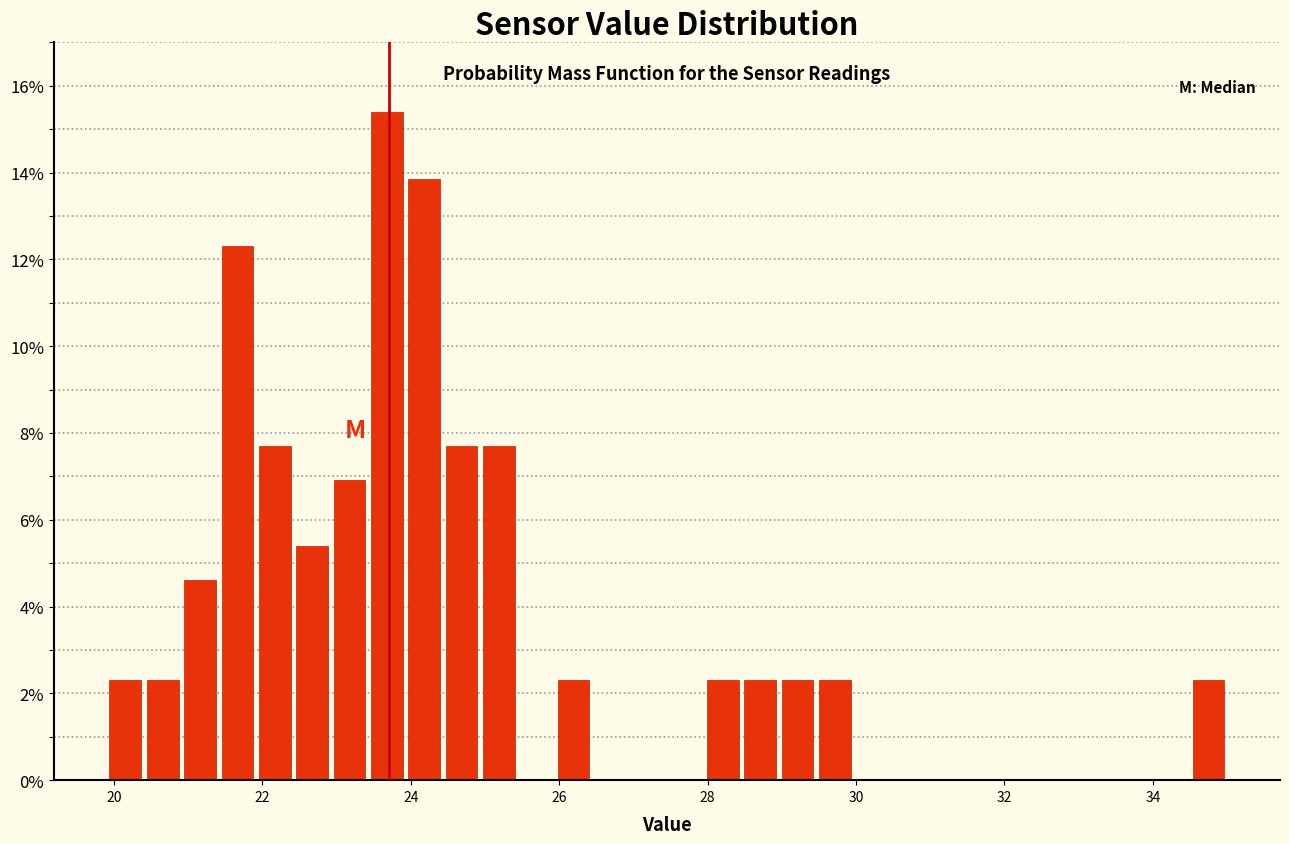

Around what value on the x-axis is the tallest bar? Give the approximate position of its centre, as read against the axis.

23.6